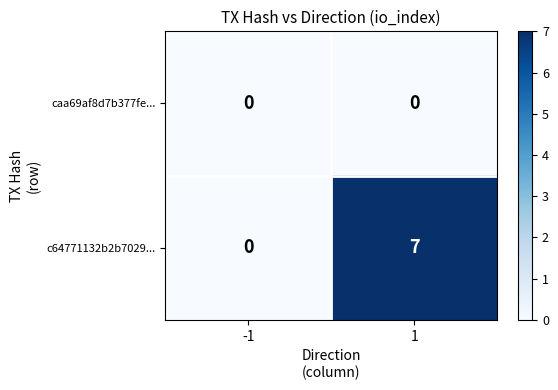

Rank the series by their average value, from highest to lowest.

c64771132b2b7029..., caa69af8d7b377fe...